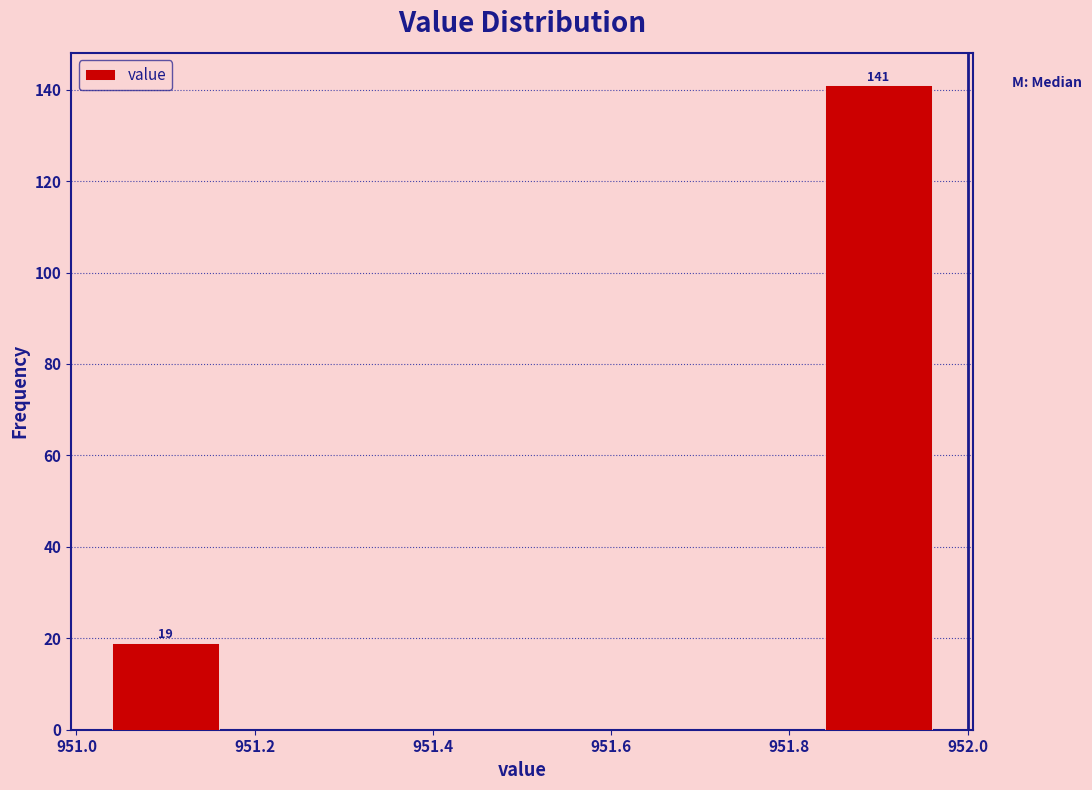

Over which range of the x-axis is the bar tallest?

951.8 to 952.0